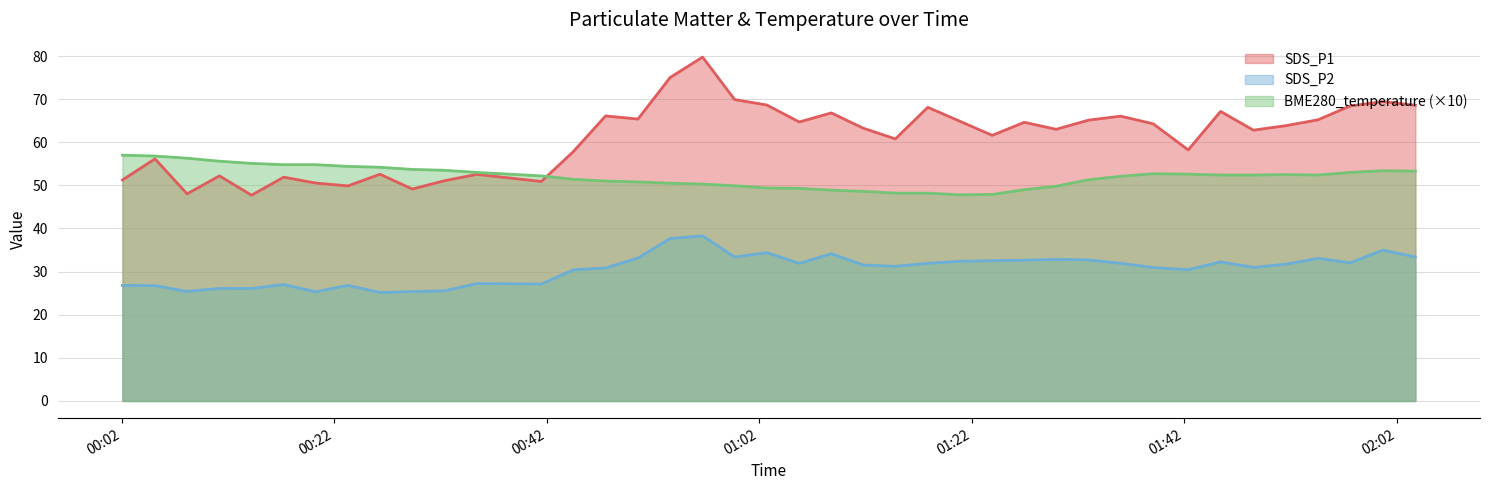

True or false: BME280_temperature and SDS_P2 cross at least once.

False